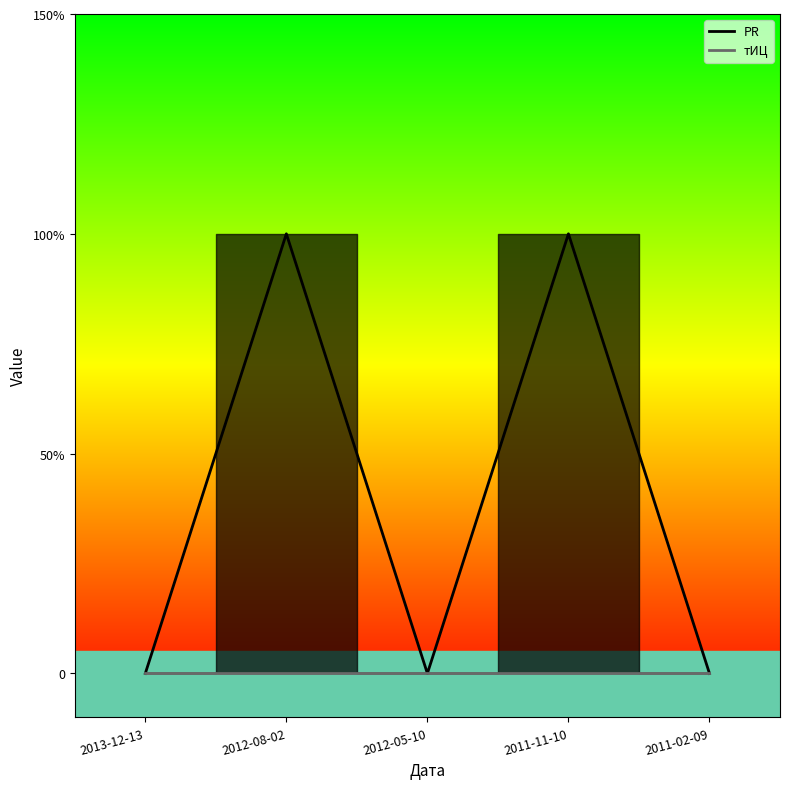

What is the difference between the second highest and minimum values?

1